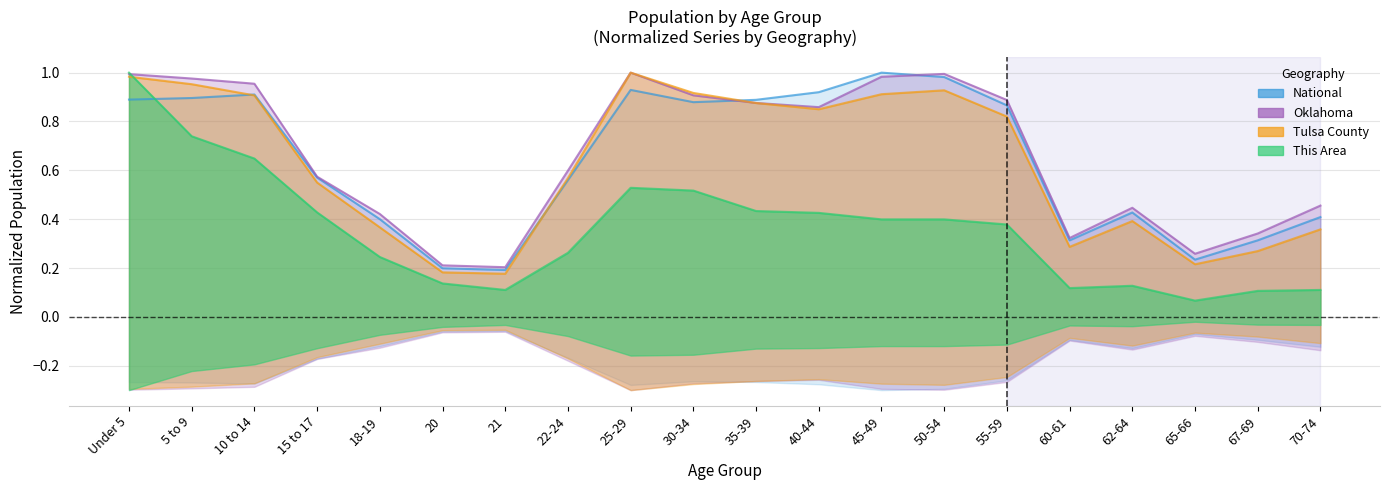

Rank the series at 60-61 from lowest to highest value.

This Area, Tulsa County, National, Oklahoma